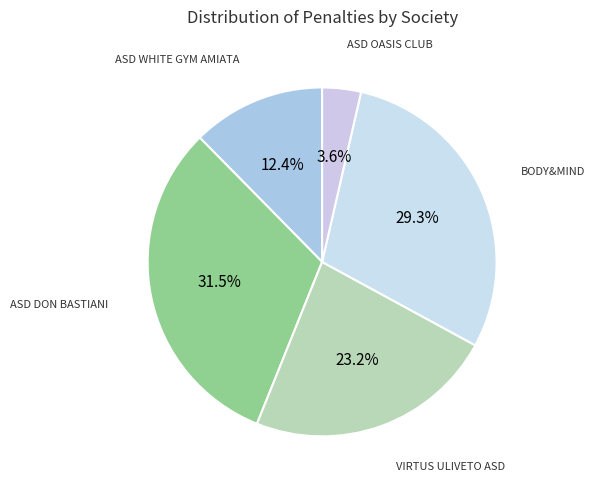

Does ASD DON BASTIANI account for over 50% of the chart?

No